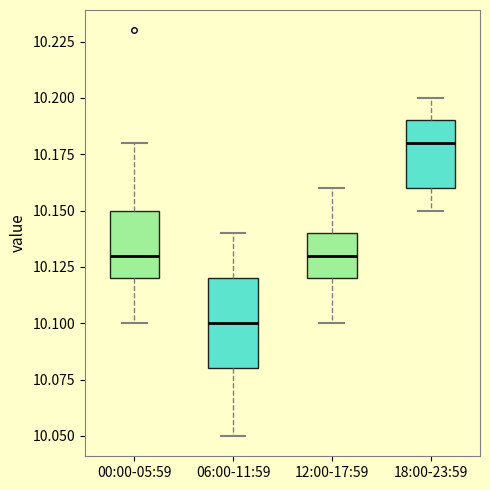

Where does the lower whisker of the box for 18:00-23:59 end on the y-axis? The values are not printed on the chart, so give them approximately, as read against the axis.

10.15